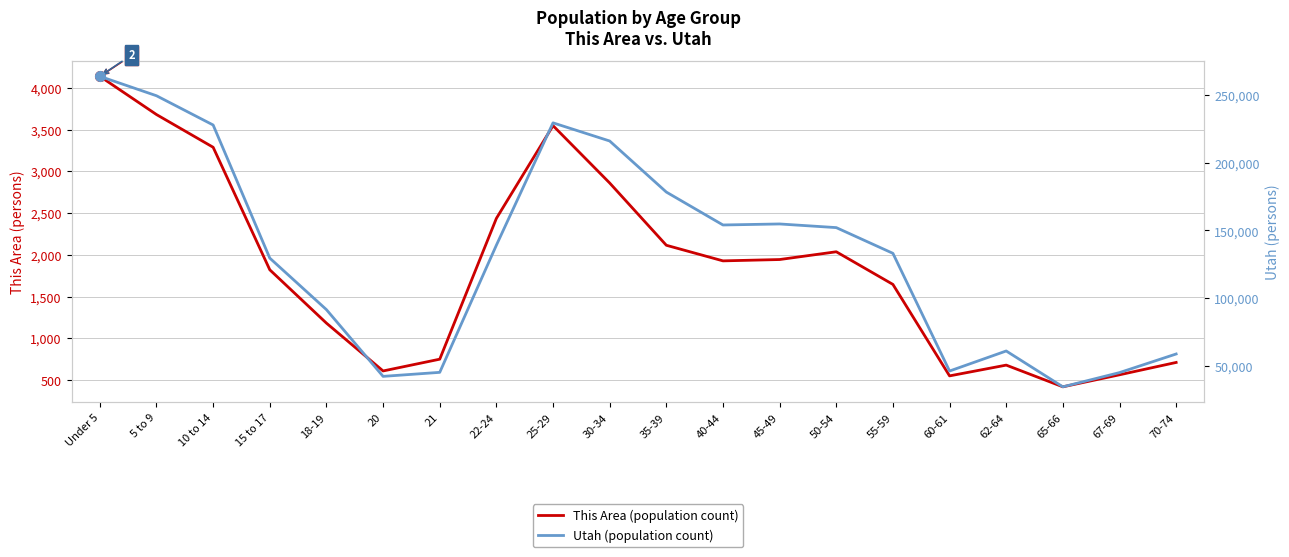

How many interior local valleys does the Utah series have?

4